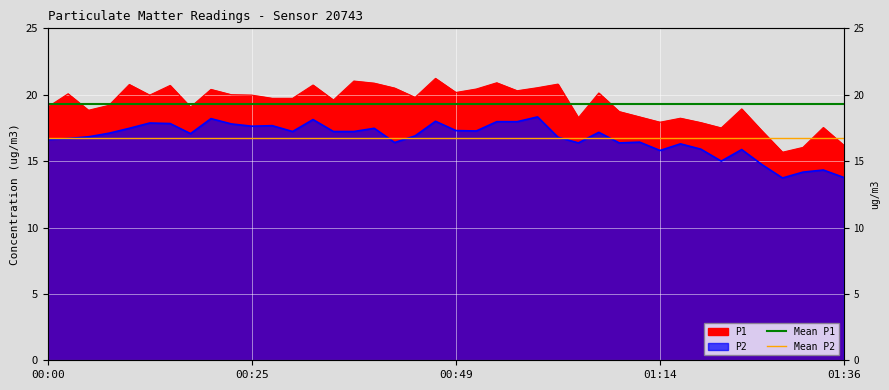

What is the value of the Mean P1 point at the 2nd from the left?

19.3